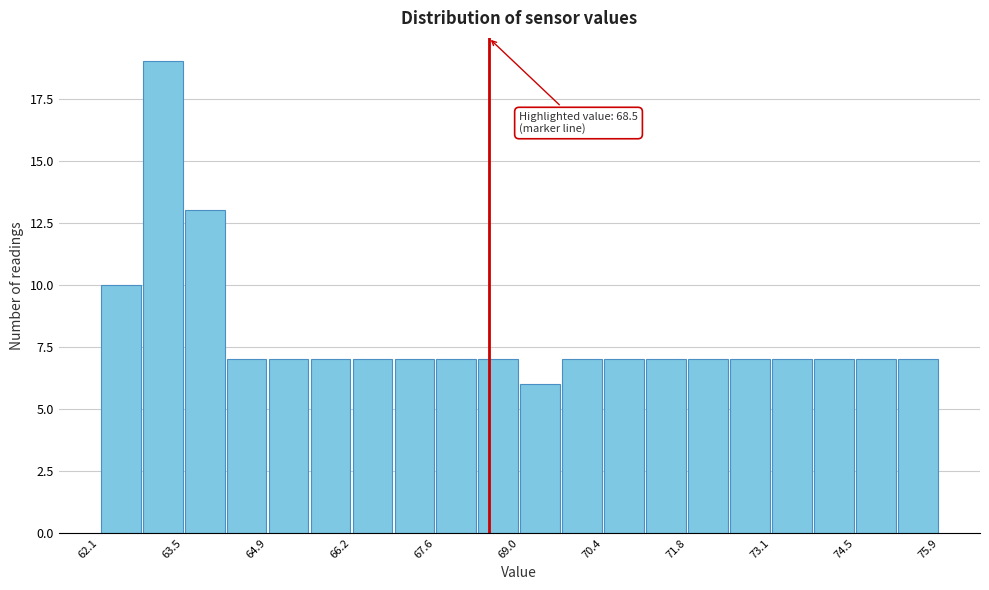

Read against the x-axis, roughly where is the centre of the tallest bar?

63.2